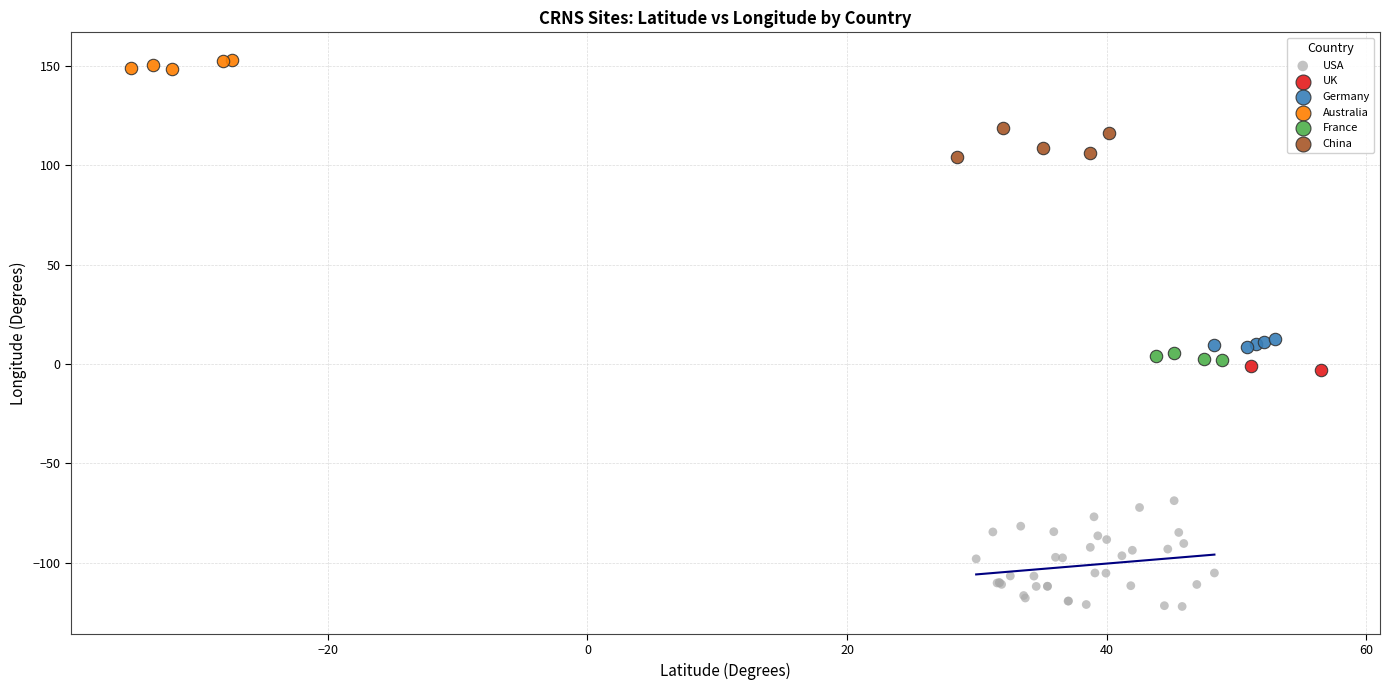

What are all the series names shown in the legend?

USA, UK, Germany, Australia, France, China